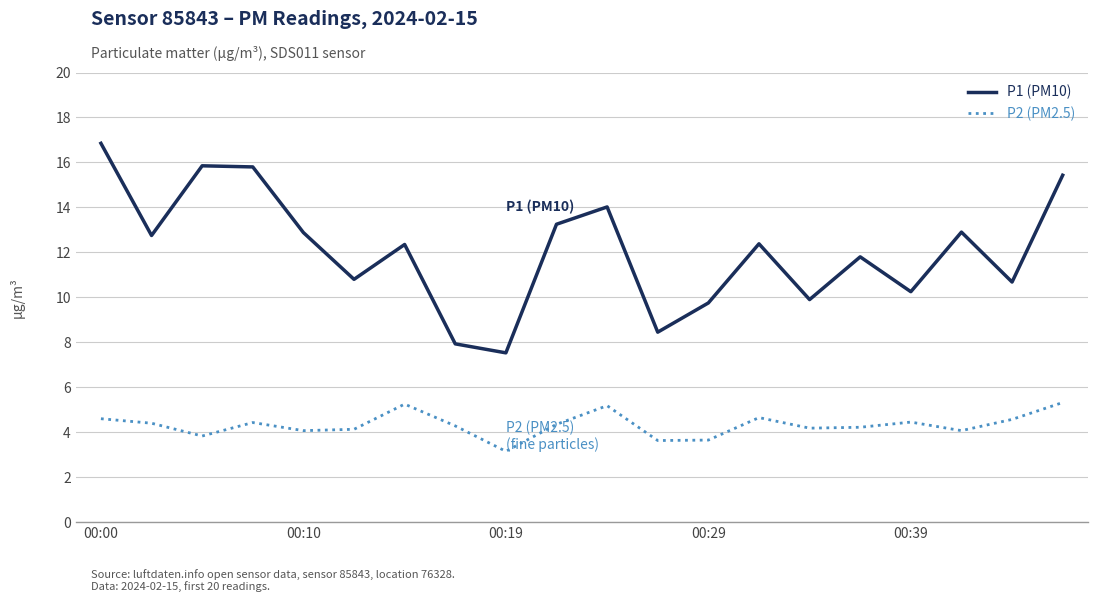

What is the highest value of the P2 (PM2.5) series?

5.3